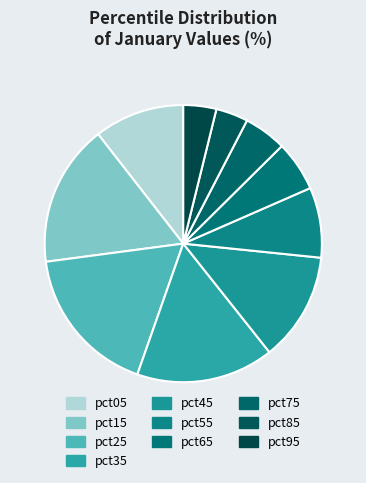

True or false: pct75 accounts for 5% of the total.

True